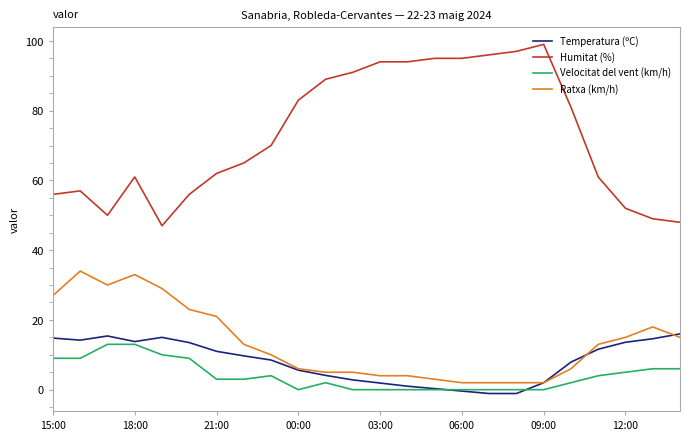

Which series has the largest total across all categories?

Humitat (%)